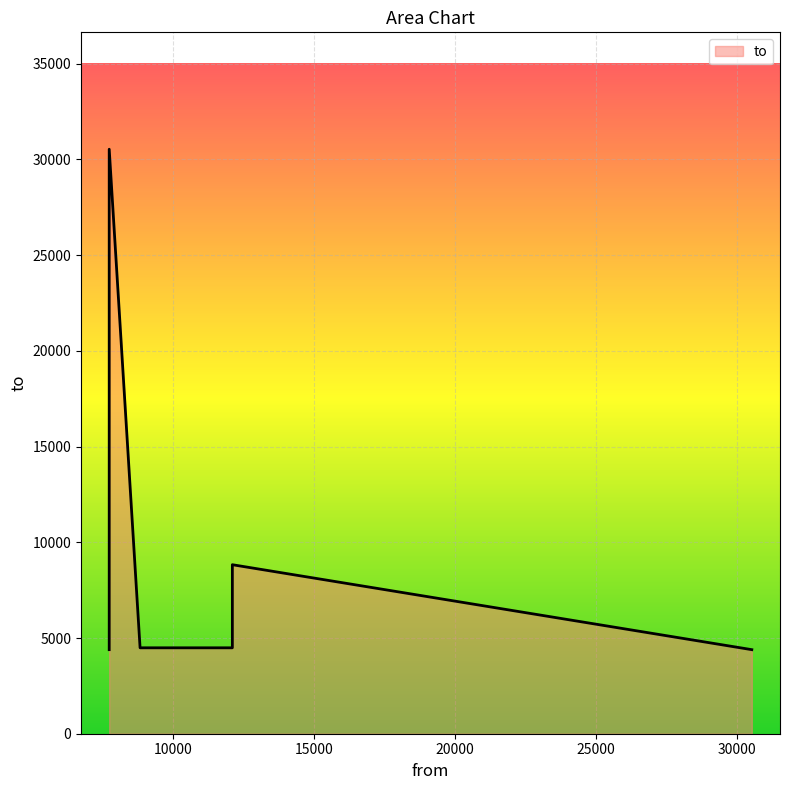

What is the greatest value displayed?

30533